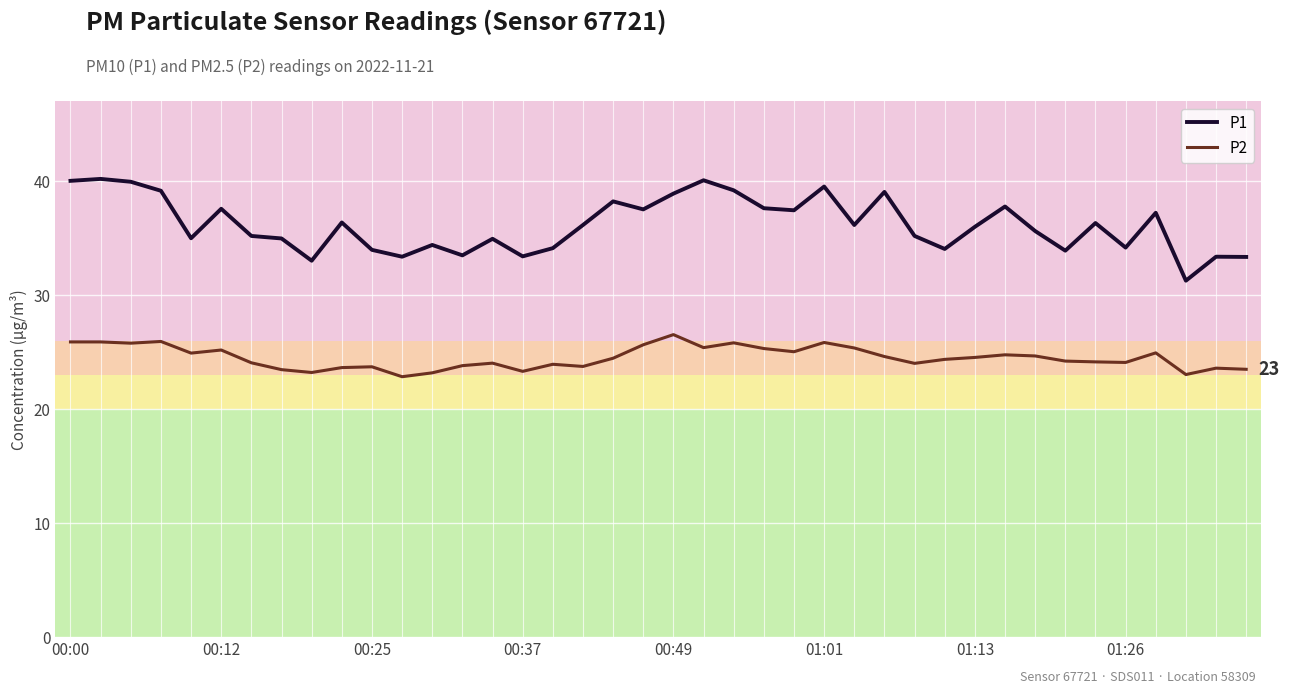

True or false: P1 and P2 intersect in this chart.

False